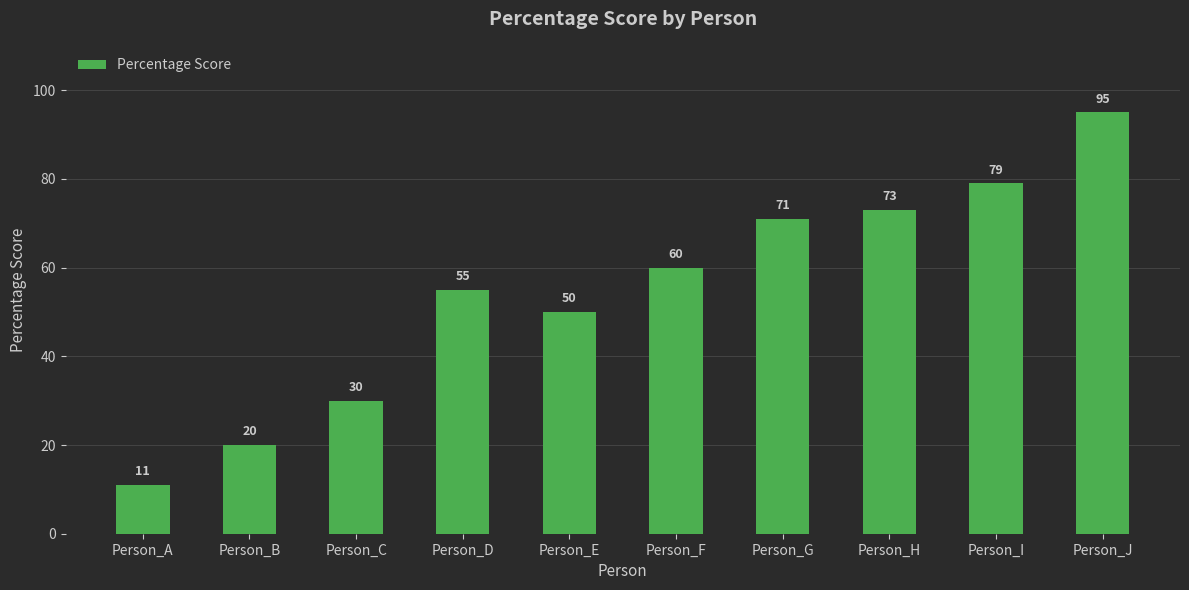

Reading left to right, list all the values displayed in this chart.

11	20	30	55	50	60	71	73	79	95